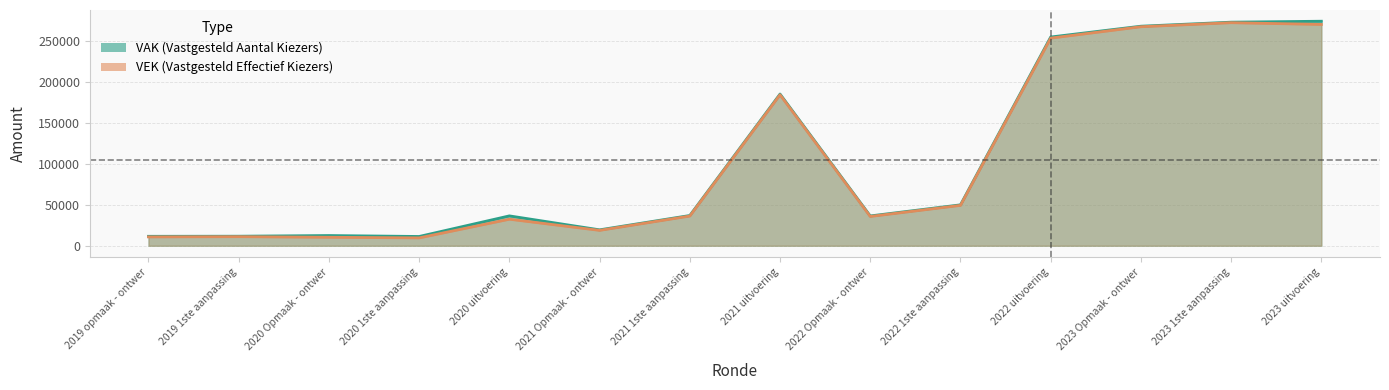

At which label does VAK first exceed 36874?

2021 uitvoering